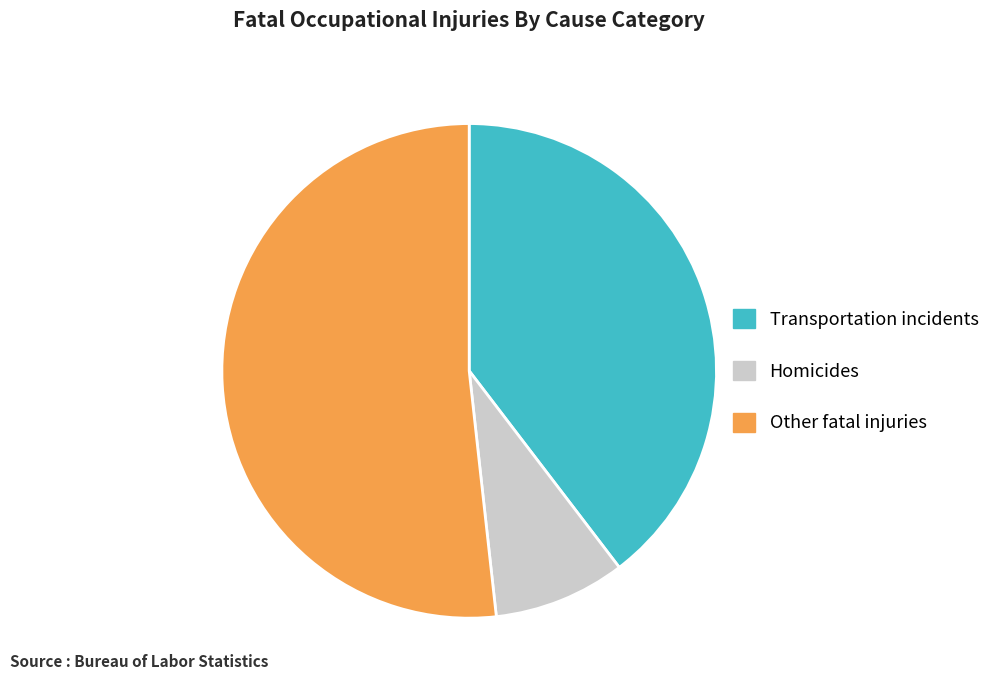

What is the ratio of the value at Transportation incidents to the value at Homicides?

4.6